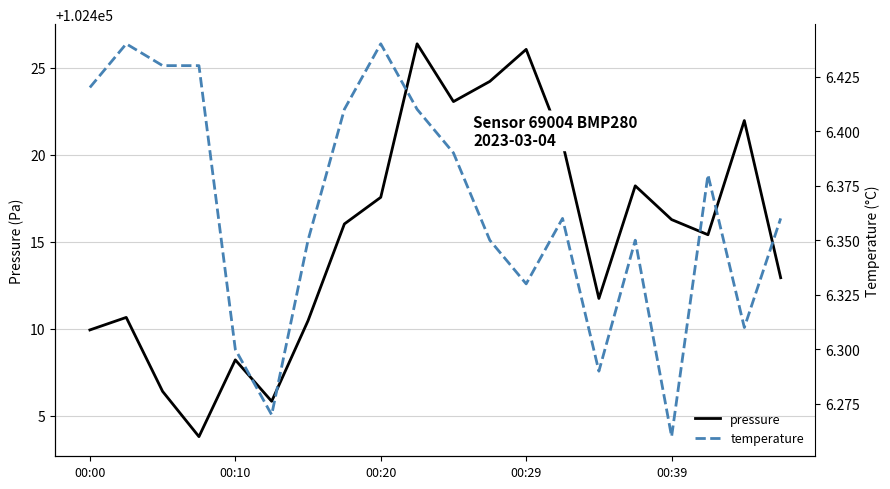

Count the temperature values in the range 6 to 7.

20